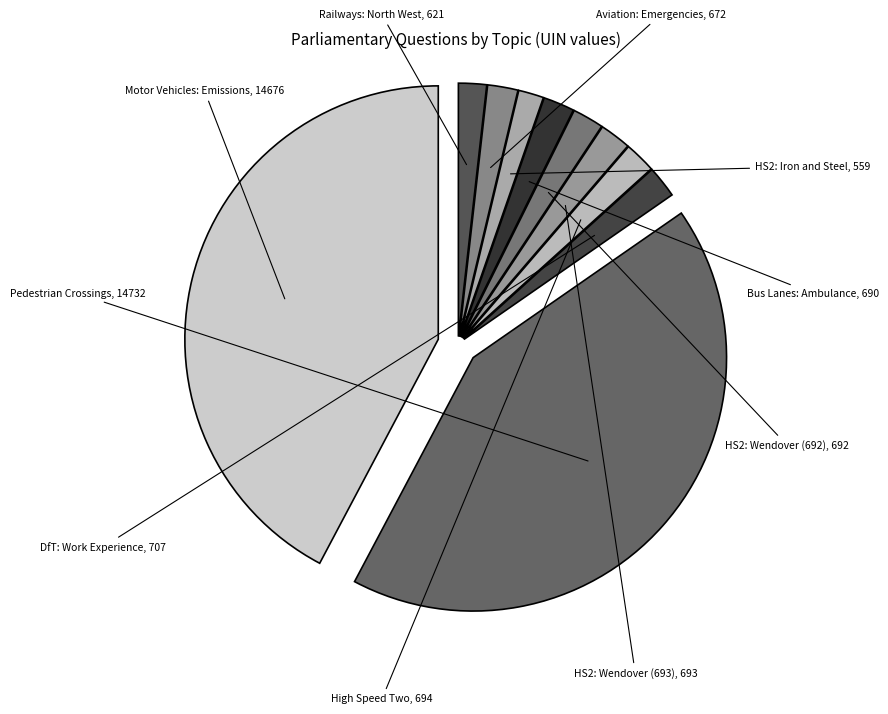

Does any single category account for the majority?

No